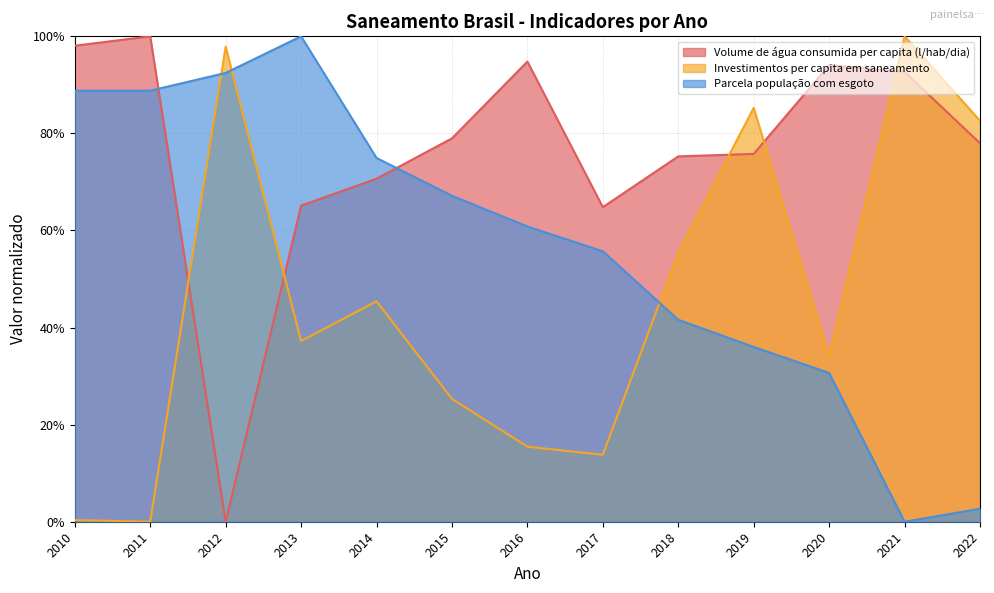

At which category is the sum across all series the highest?

2013